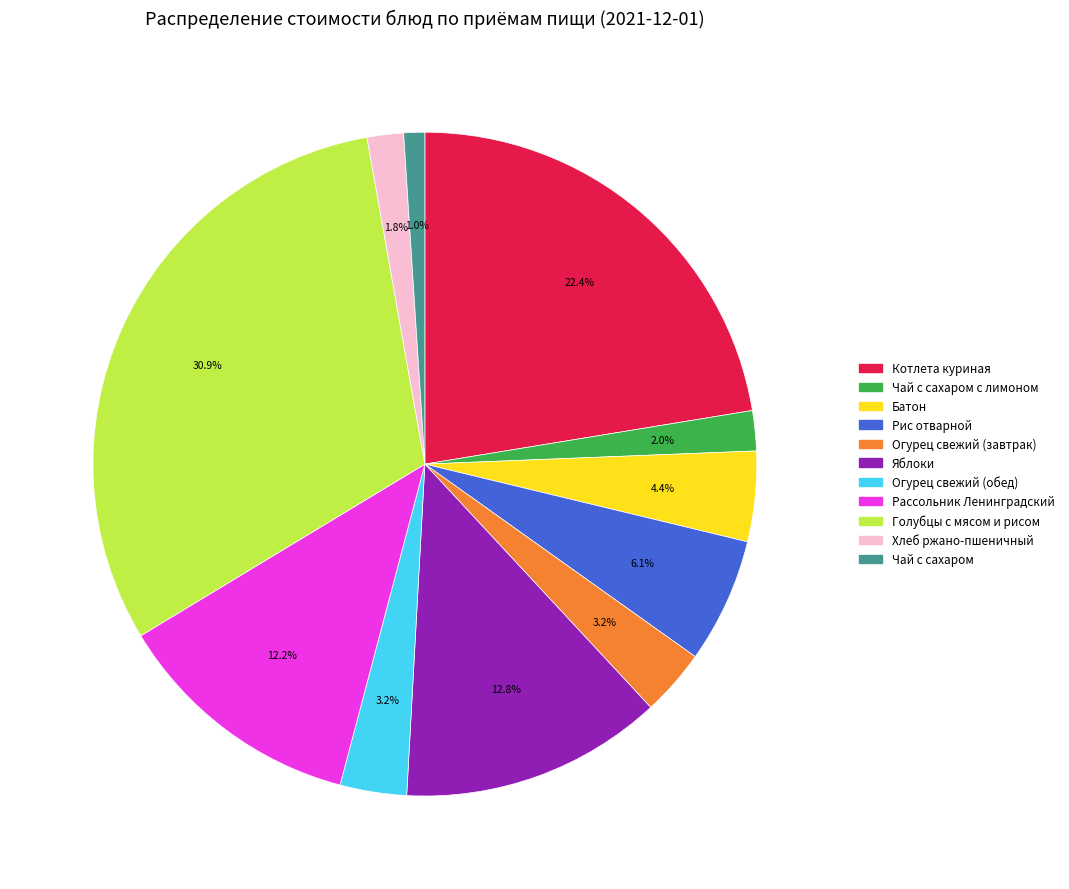

Is there a majority slice in this chart?

No